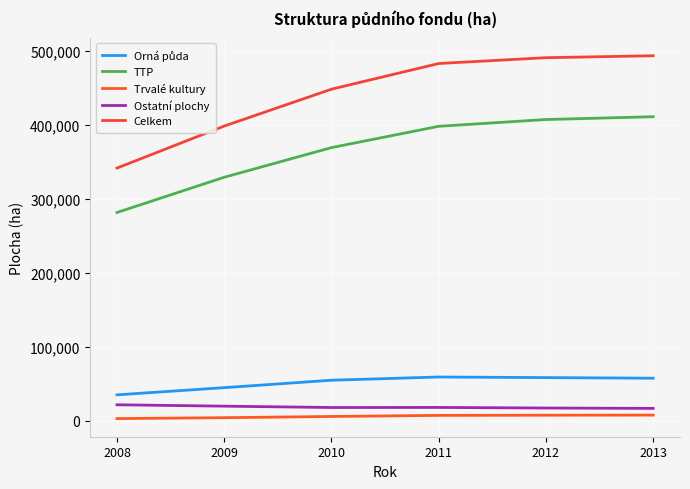

How many lines are shown in the chart?

5